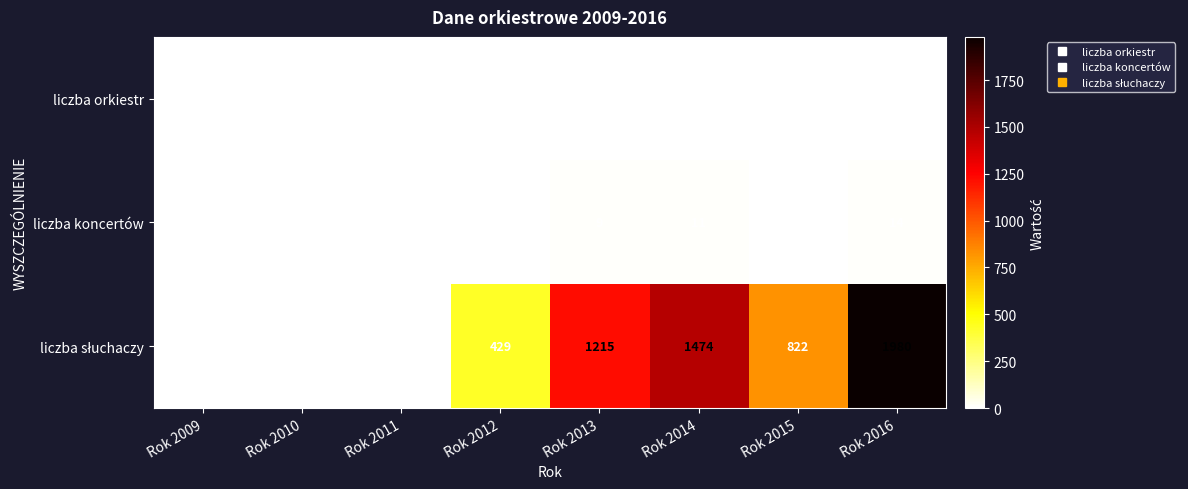

What is the maximum value shown in the chart?

1980